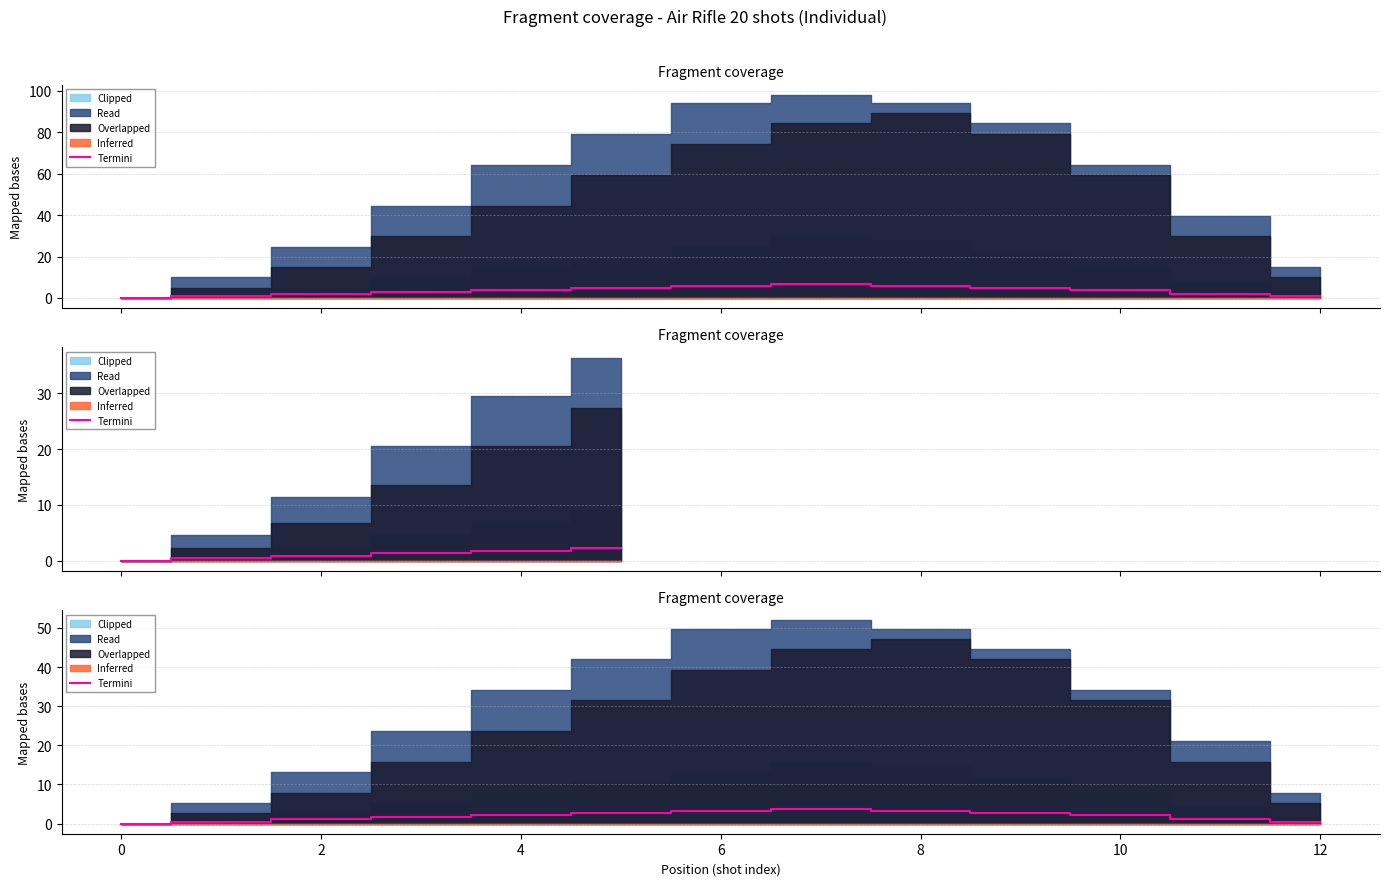

How many positive values are there?

12